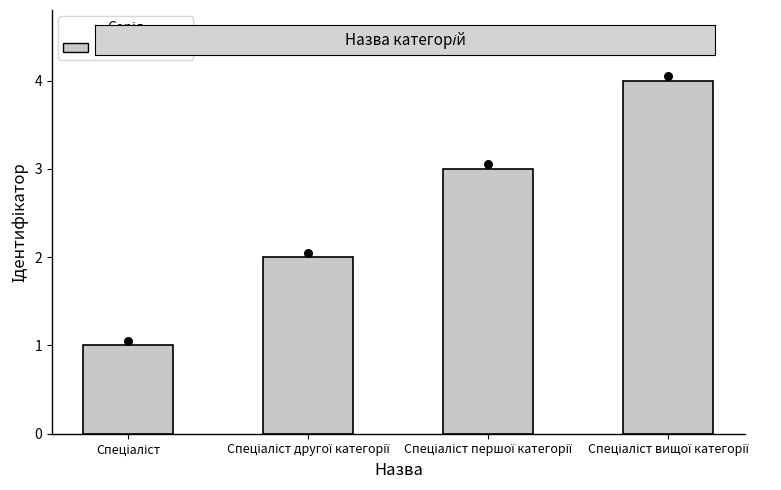

What is the ratio of the value at Спеціаліст другої категорії to the value at Спеціаліст?

2.0